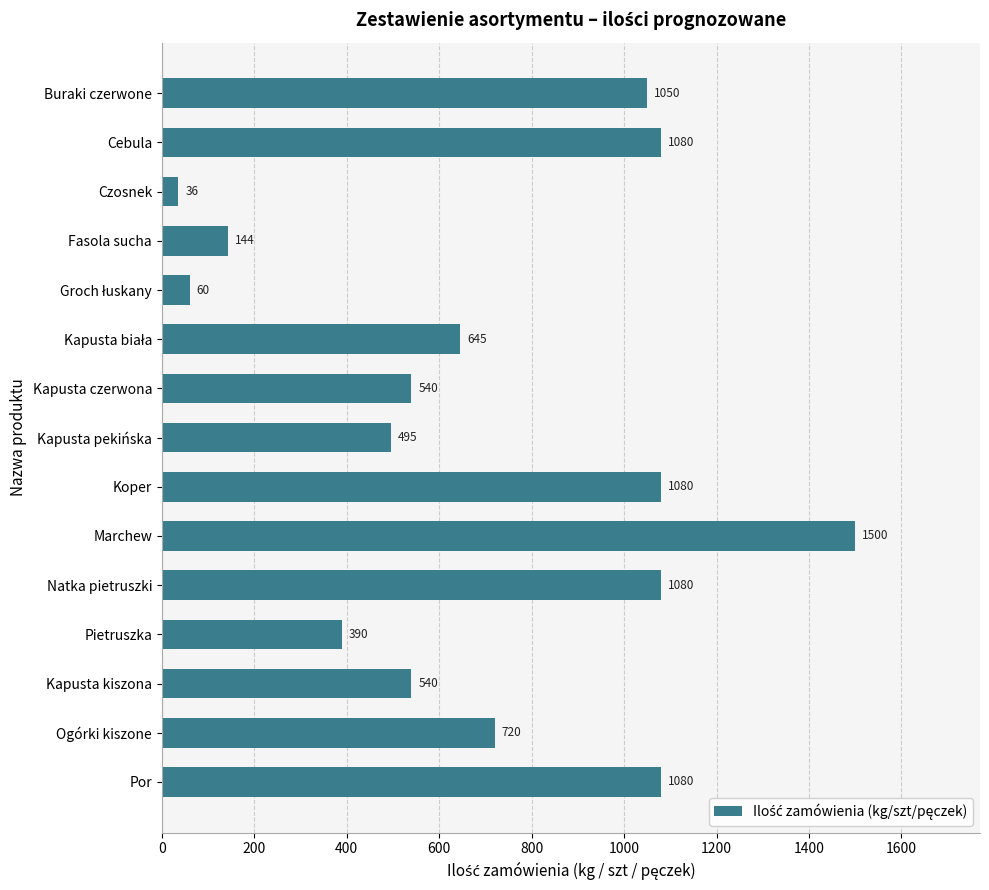

What is the average value?

696